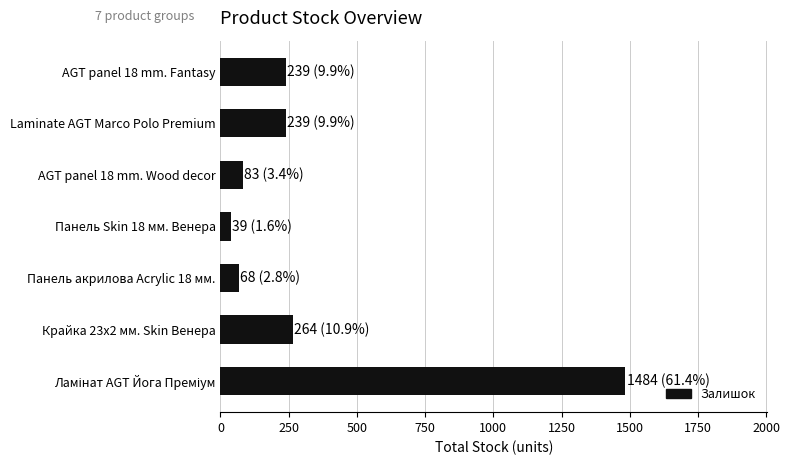

What is the difference between the second highest and second lowest values?

196